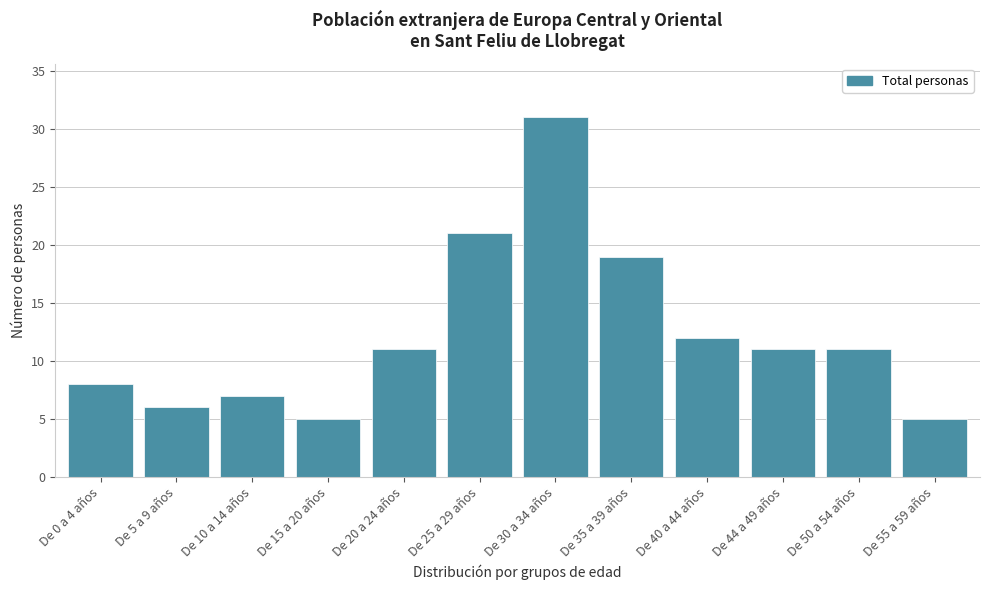

Reading left to right, what are all the values shown in this chart?

De 0 a 4 años=8	De 5 a 9 años=6	De 10 a 14 años=7	De 15 a 20 años=5	De 20 a 24 años=11	De 25 a 29 años=21	De 30 a 34 años=31	De 35 a 39 años=19	De 40 a 44 años=12	De 44 a 49 años=11	De 50 a 54 años=11	De 55 a 59 años=5